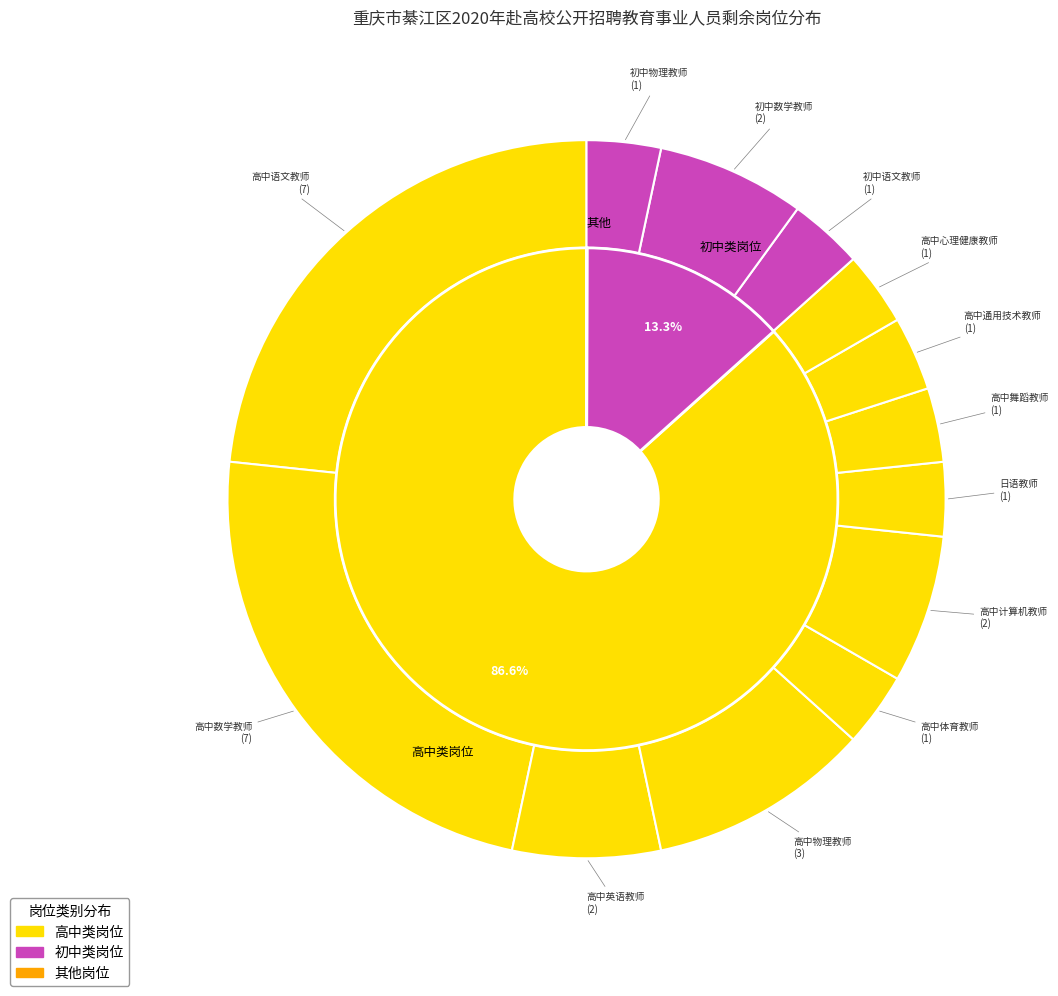

What percentage is the 高中计算机教师 slice, to the nearest percent?

7%